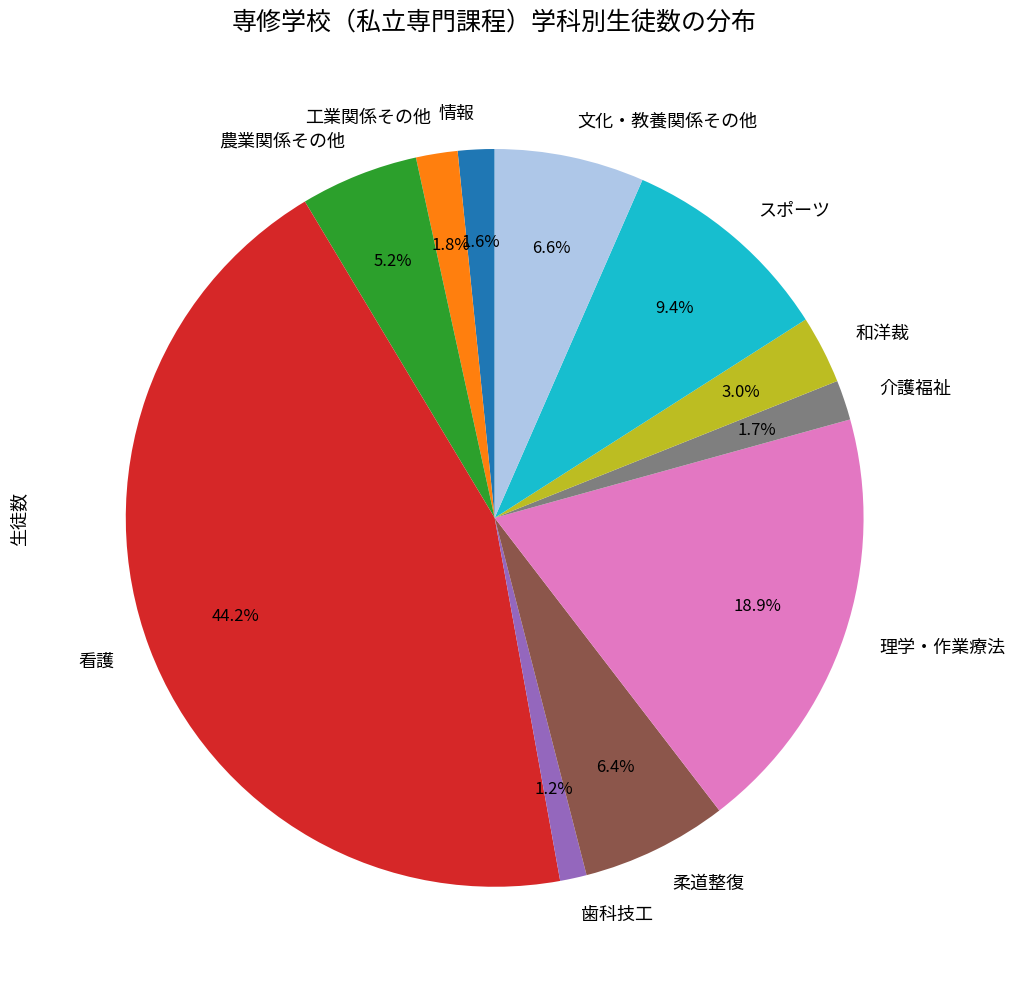

Which category has the biggest portion of the pie?

看護